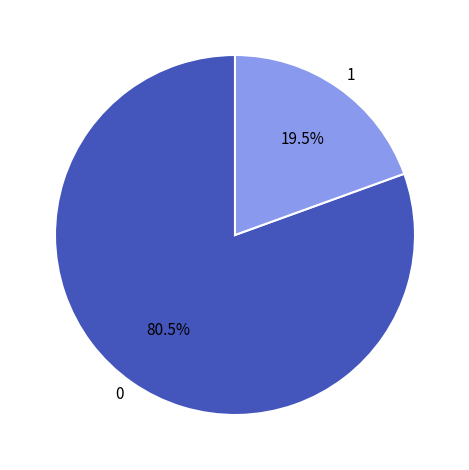

What is the smallest slice in the pie chart?

1